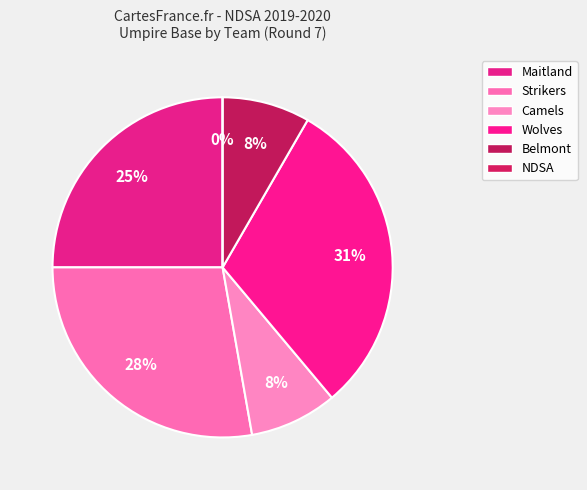

Between 28 and 12, which is larger?

28